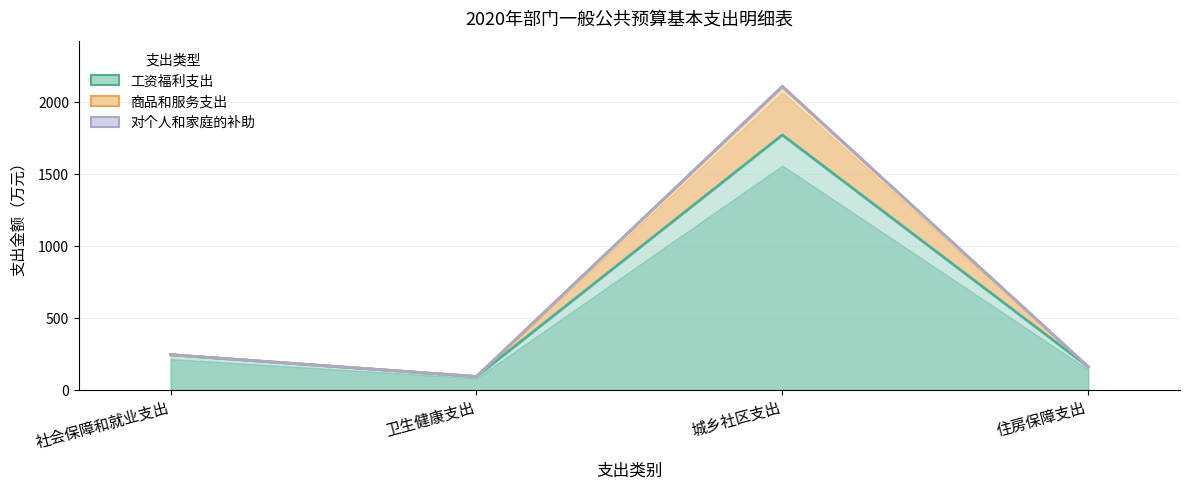

What is the value of the 商品和服务支出 point at the 4th from the left?

162.8